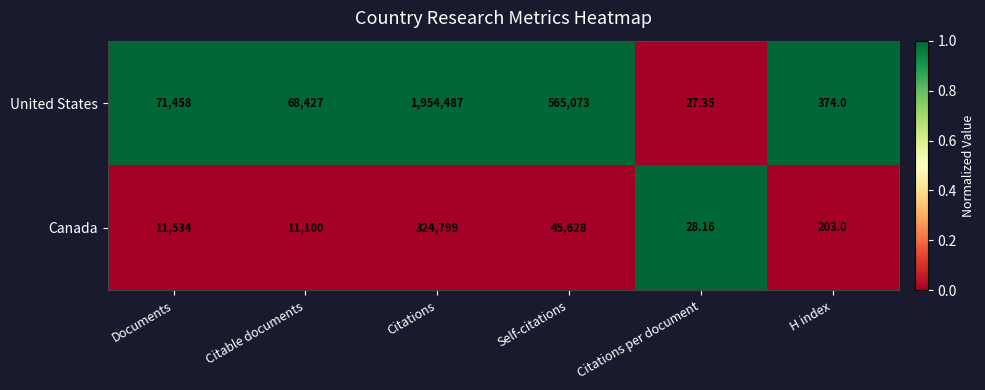

What is the maximum value shown in the chart?

1954487.0